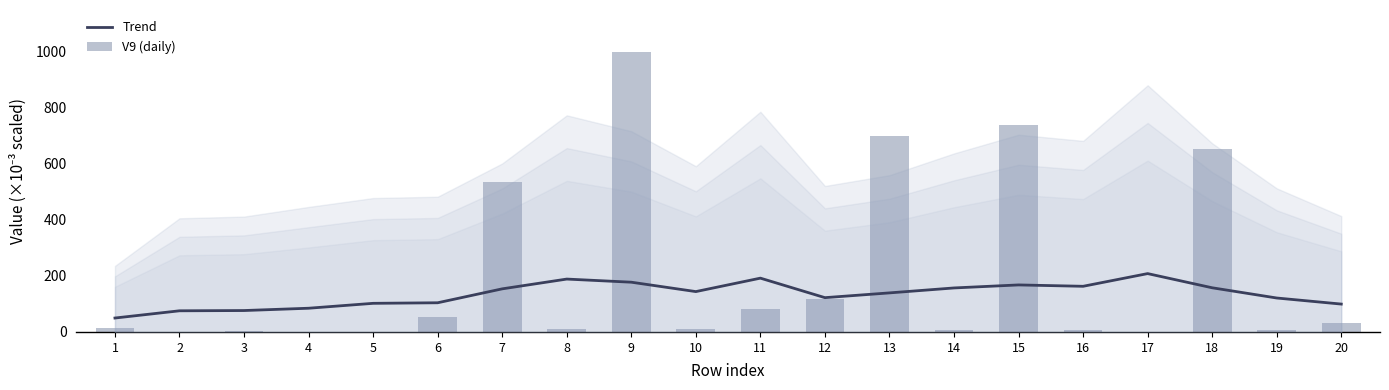

At which label does Trend reach its peak?

17